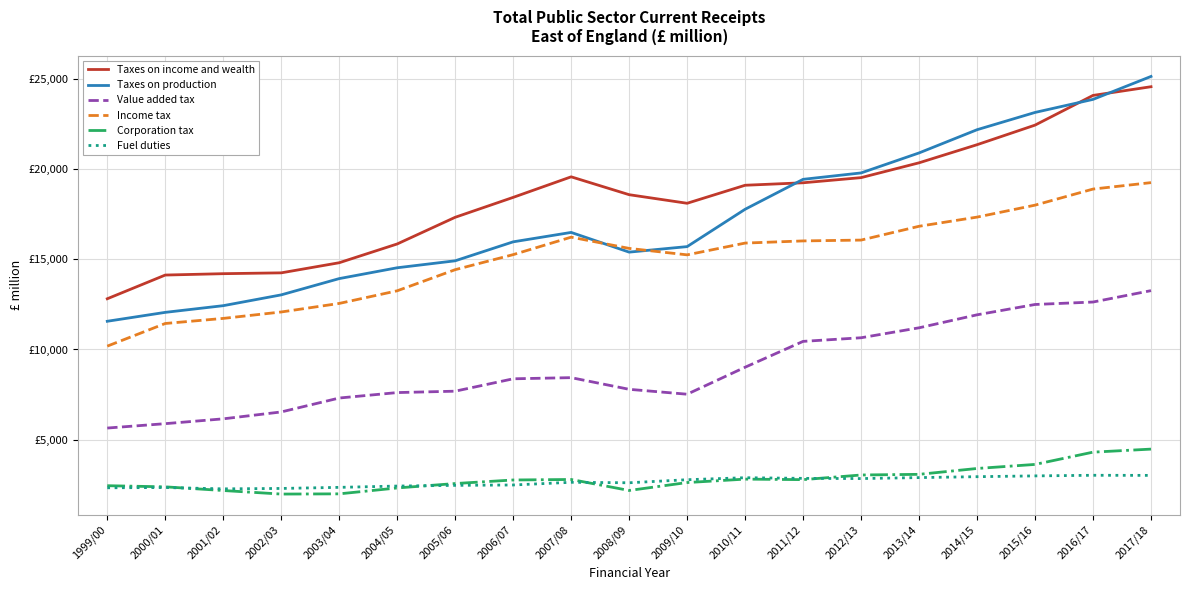

Where is the first local minimum for Taxes on production?

2008/09